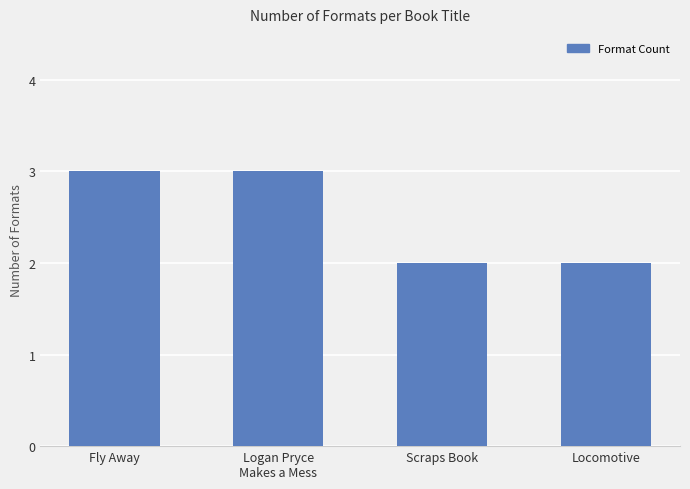

Approximately how many times larger is the value at Locomotive compared to Scraps Book?

1.0